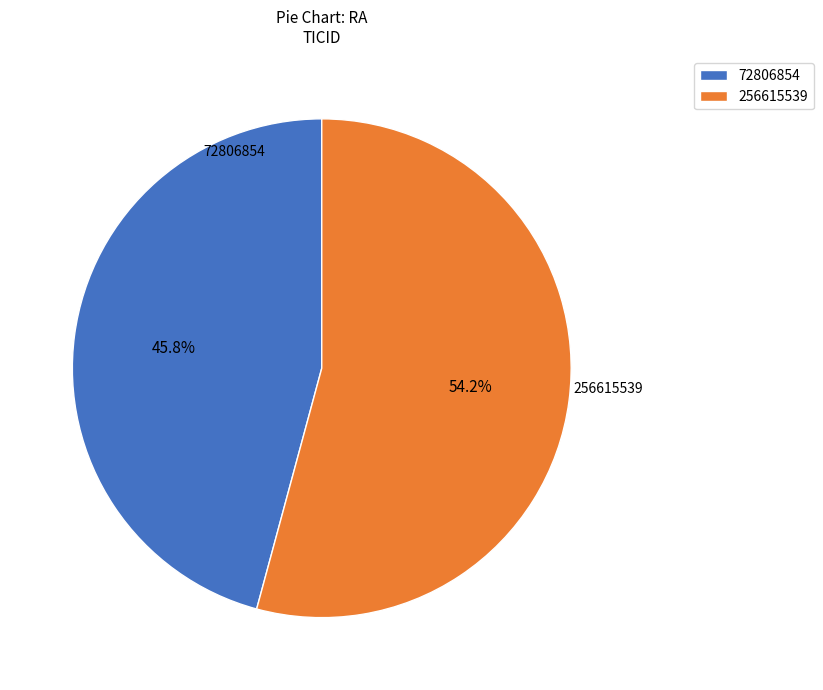

Which slice is the largest?

256615539